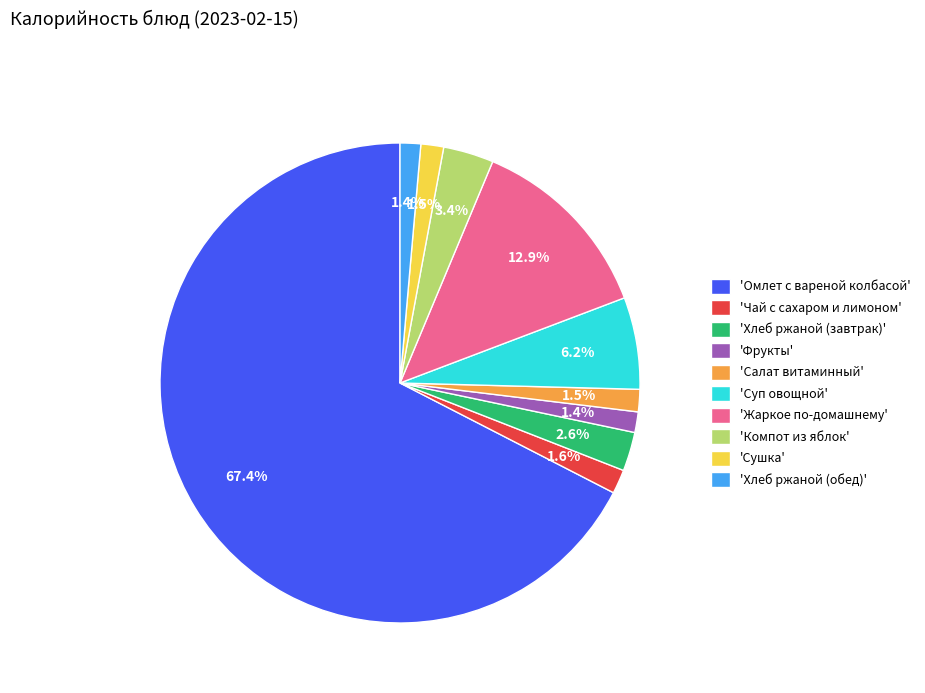

Is there a majority slice in this chart?

Yes